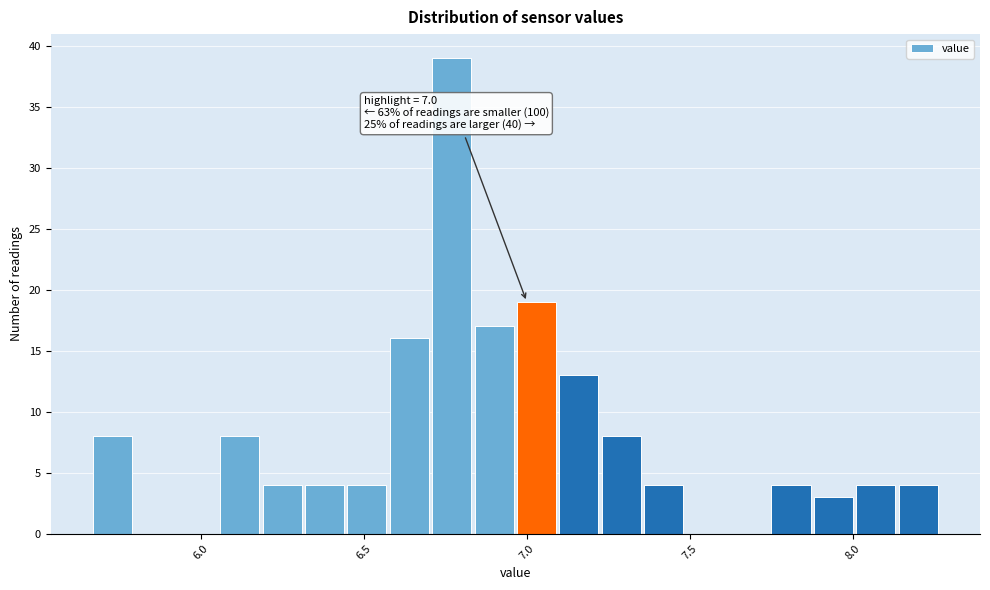

Around what value on the x-axis is the tallest bar? Give the approximate position of its centre, as read against the axis.

6.75